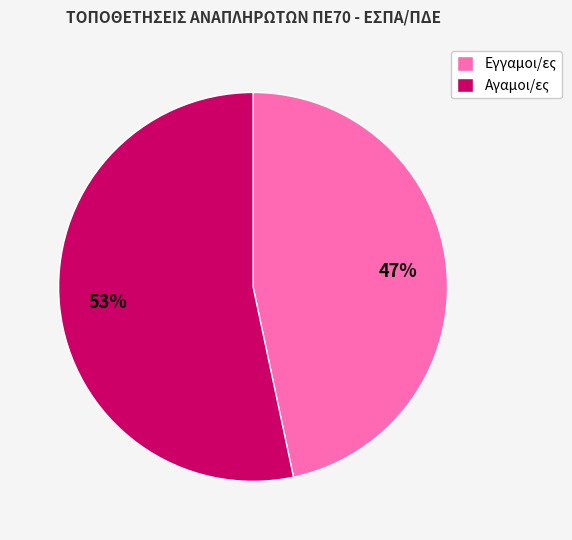

Rank the categories by value from lowest to highest.

Εγγαμοι/ες, Αγαμοι/ες